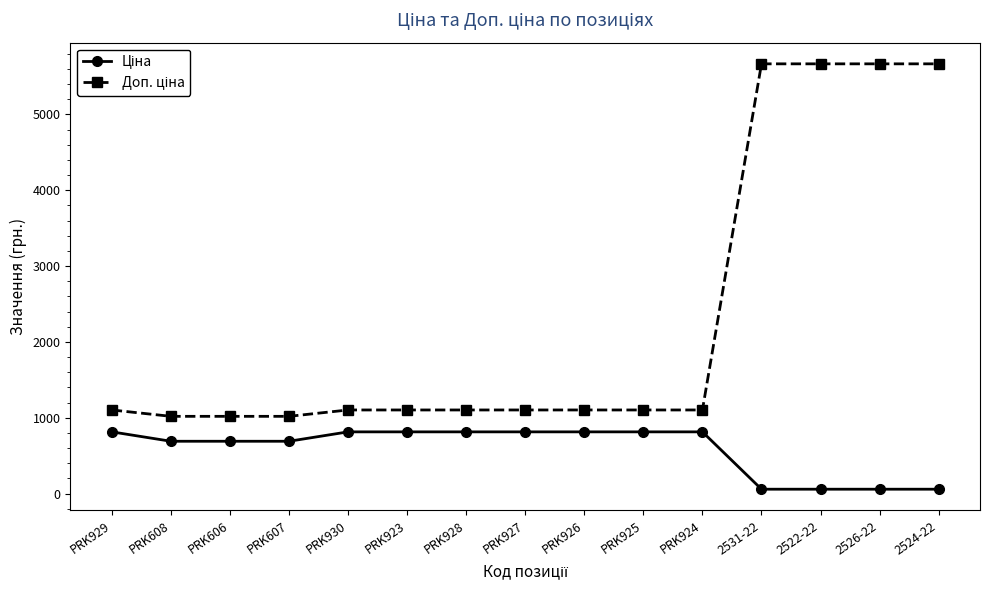

What is the total value across all series at PRK607?

1706.9